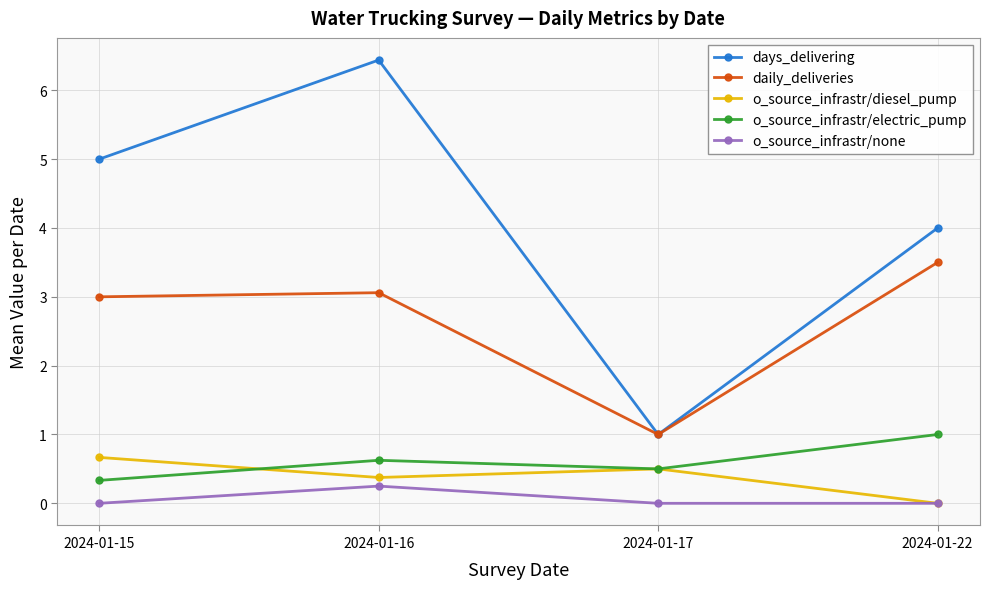

True or false: o_source_infrastr/electric_pump and days_delivering cross at least once.

False